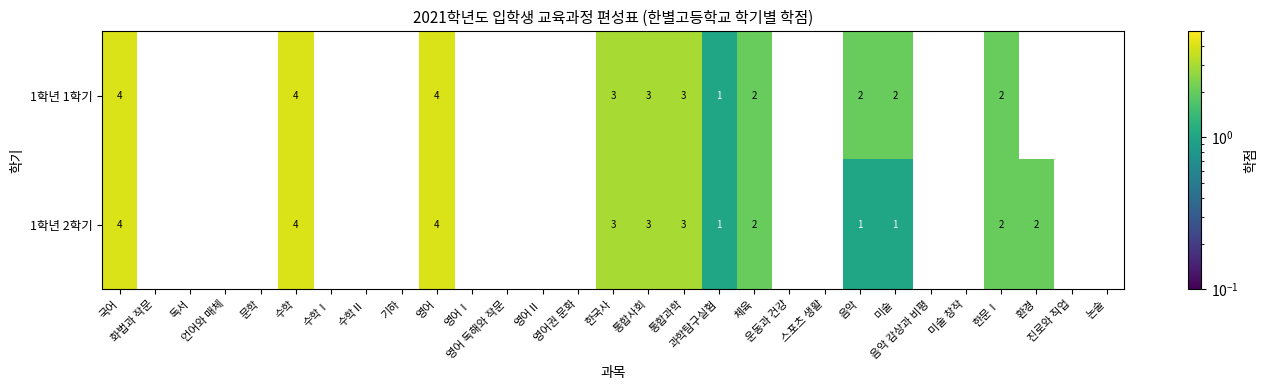

What is the maximum value shown in the chart?

4